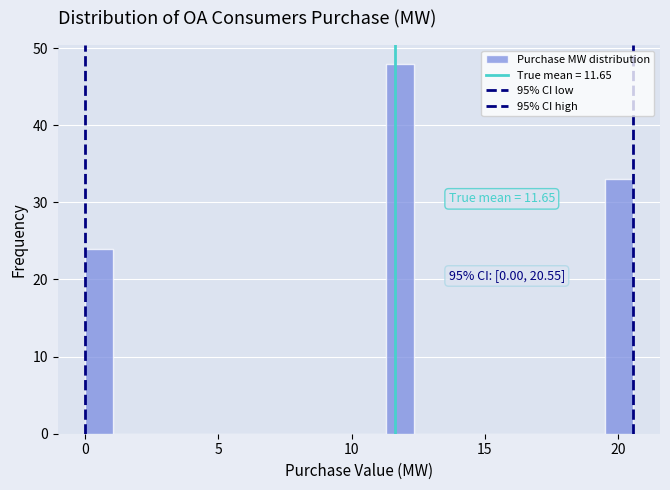

Read against the x-axis, roughly where is the centre of the tallest bar?

12.0